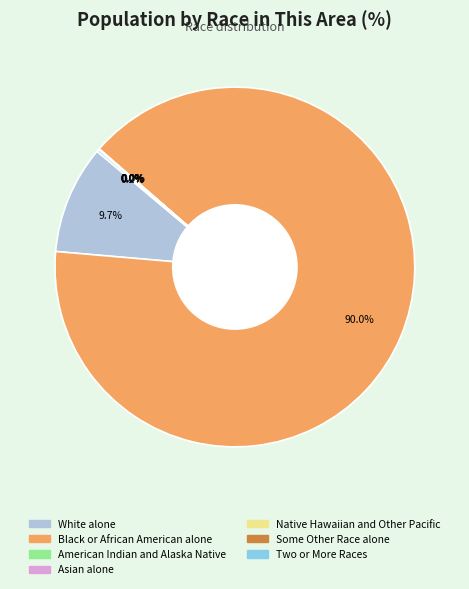

Which slice is the largest?

Black or African American alone